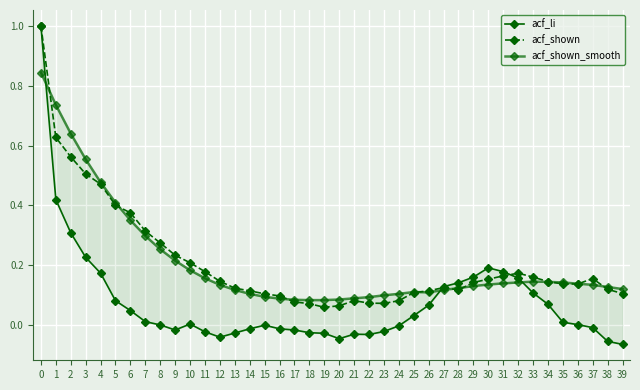

Is the value of acf_shown at 22 greater than the value of acf_li at 33?

No